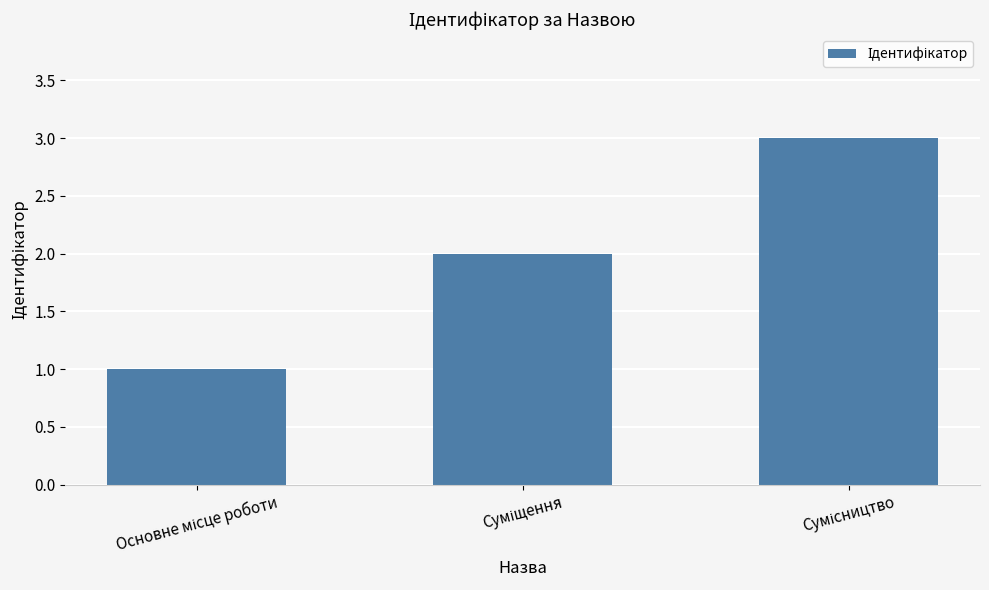

What is the greatest value displayed?

3